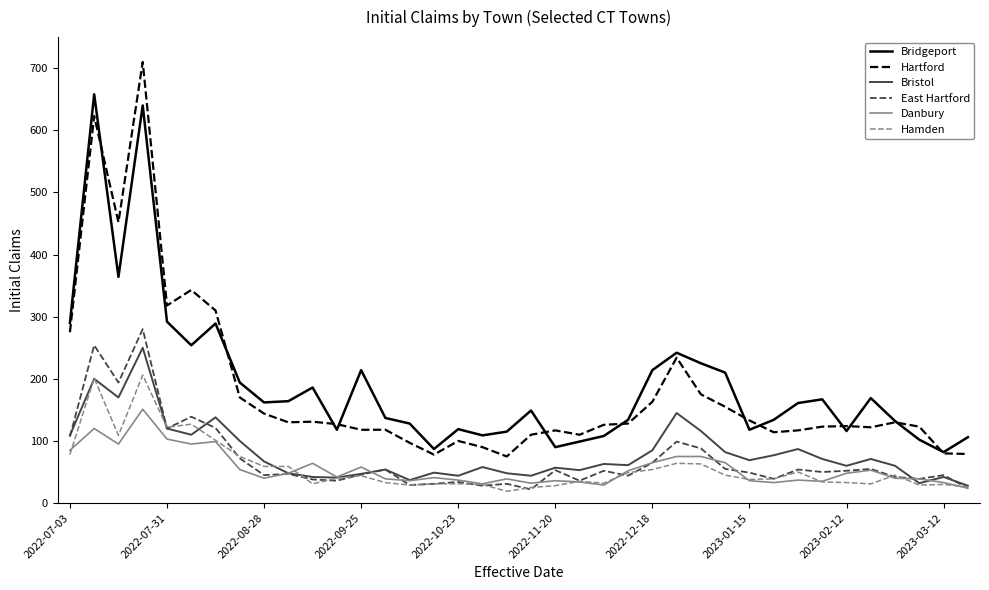

What is the maximum value shown in the chart?

710